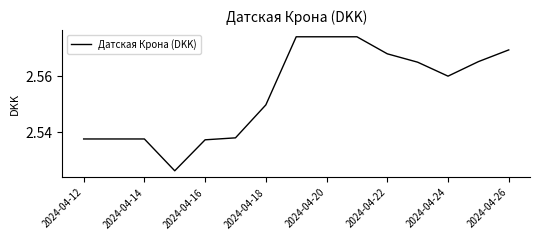

Does the chart have visible grid lines?

No